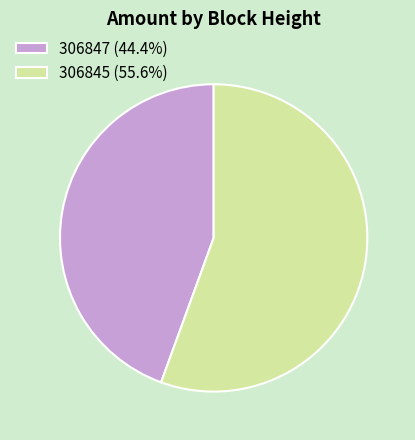

Combined, do 306847 (44.4%) and 306845 (55.6%) account for over 50%?

Yes